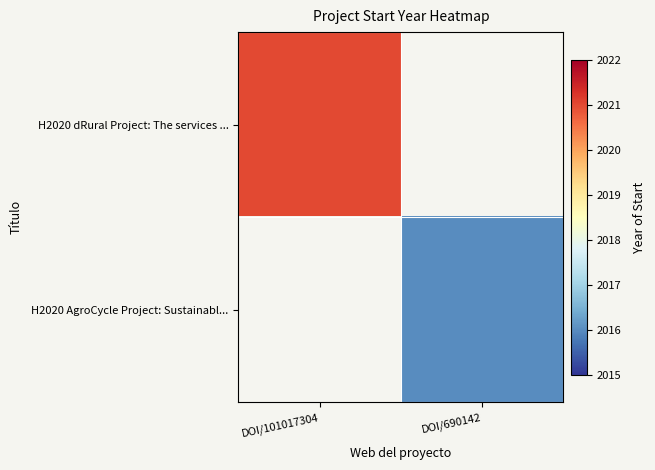

Which series has the widest spread of values?

H2020 dRural Project: The services ...